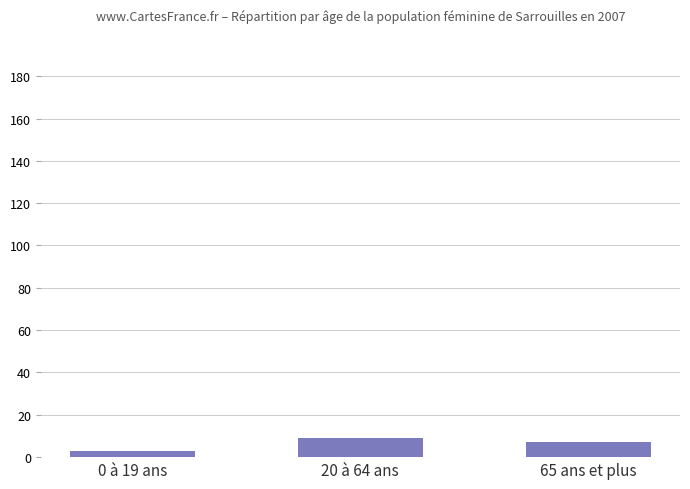

How many values are below 7?

1